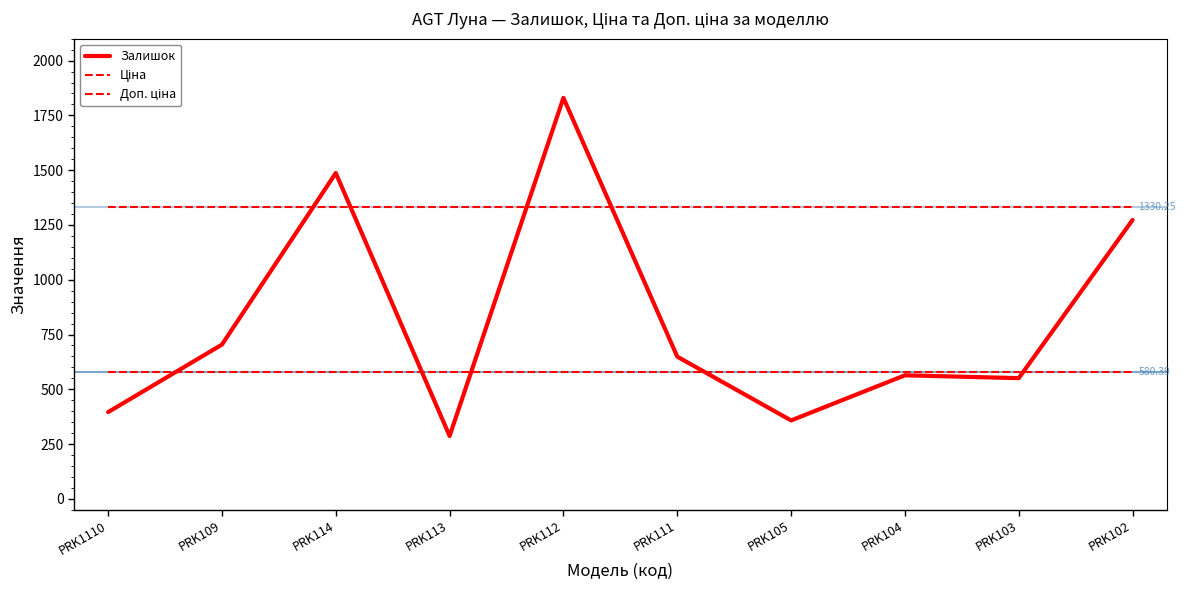

How many intersections are there between Залишок and Ціна?

5